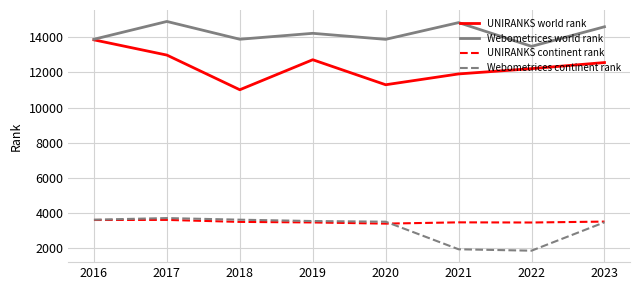

What is the total value across all series at 2019?

33958